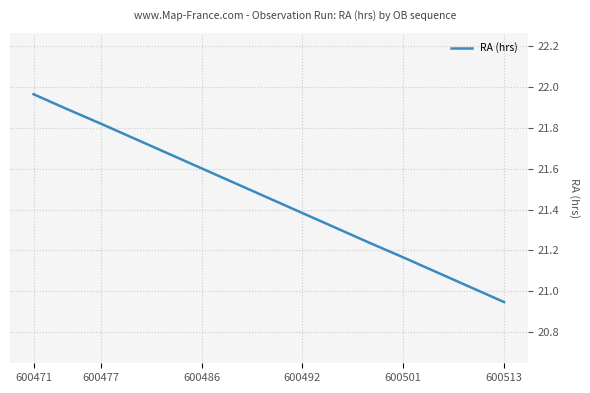

Which category has the highest value across all series?

600471